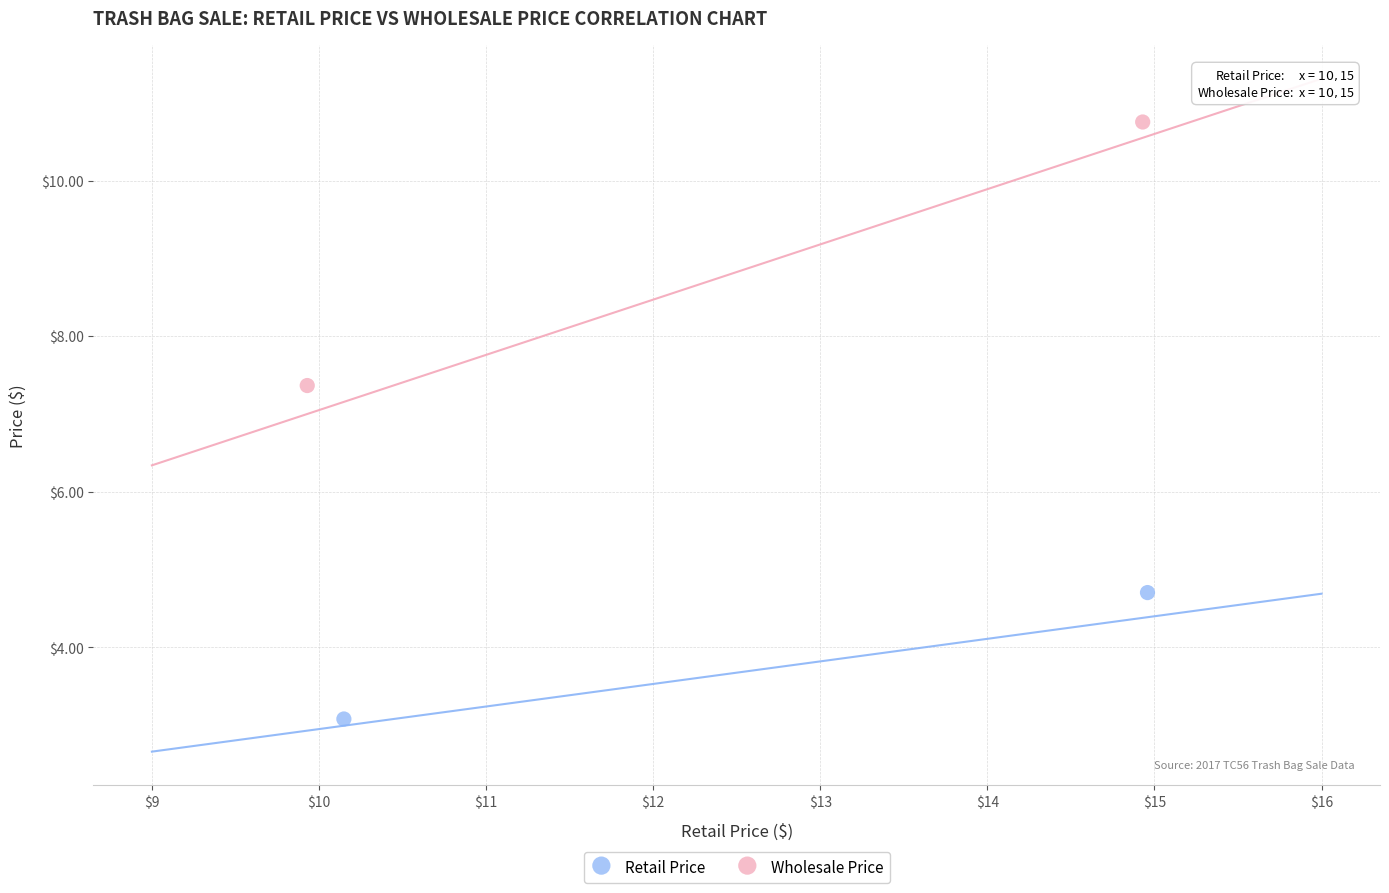

Which series has the largest Y range (max minus min)?

Wholesale Price